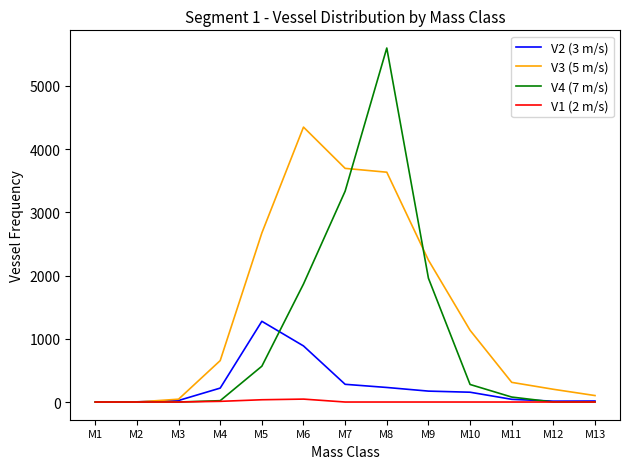

What is the greatest value displayed?

5597.2